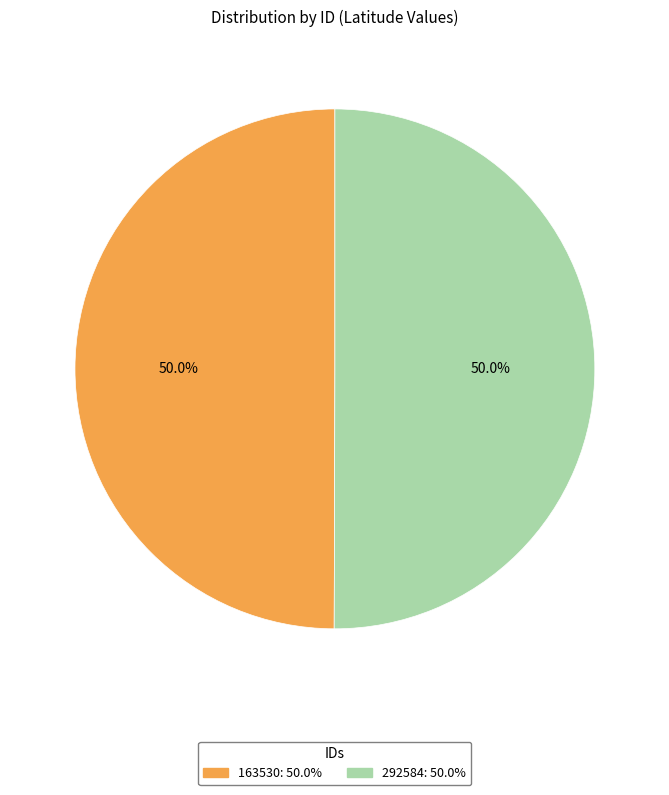

Is it true that 163530 is 63% of the pie?

False